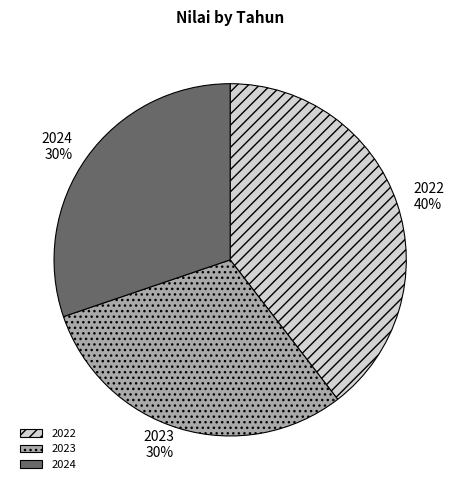

To the nearest percent, what is the combined percentage of 2023 and 2024?

60%